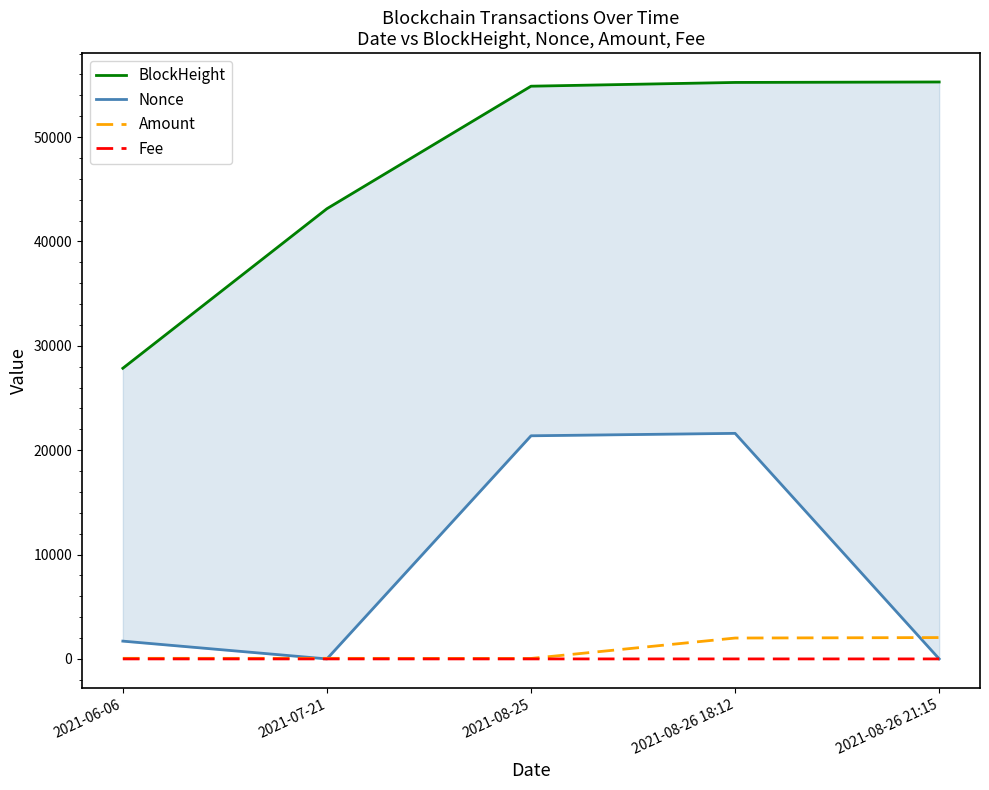

What is the lowest value of the Amount series?

45.0